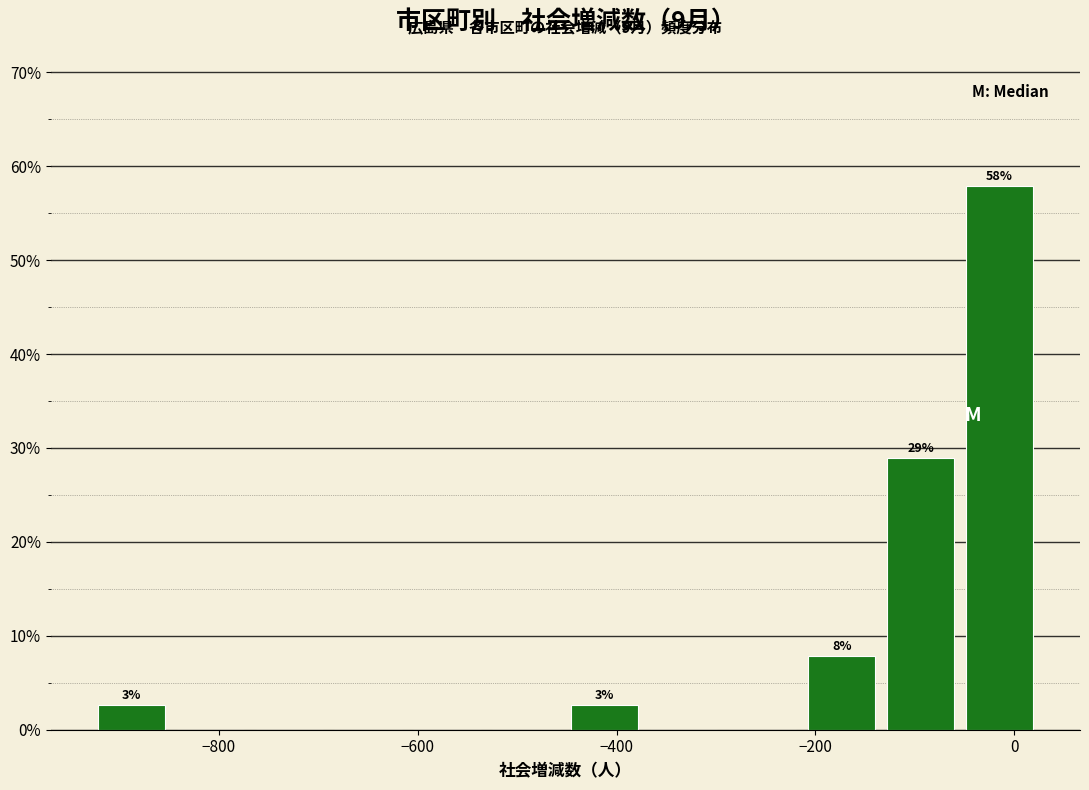

Read against the x-axis, roughly where is the centre of the tallest bar?

-20